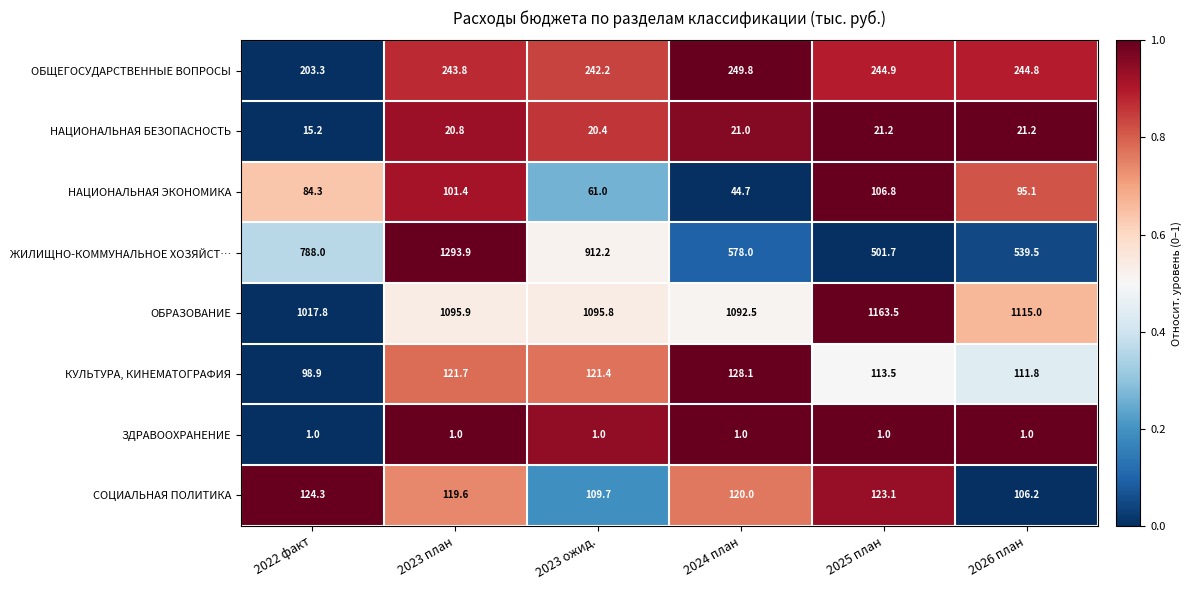

How many values in the ОБЩЕГОСУДАРСТВЕННЫЕ ВОПРОСЫ series are below 244?

3